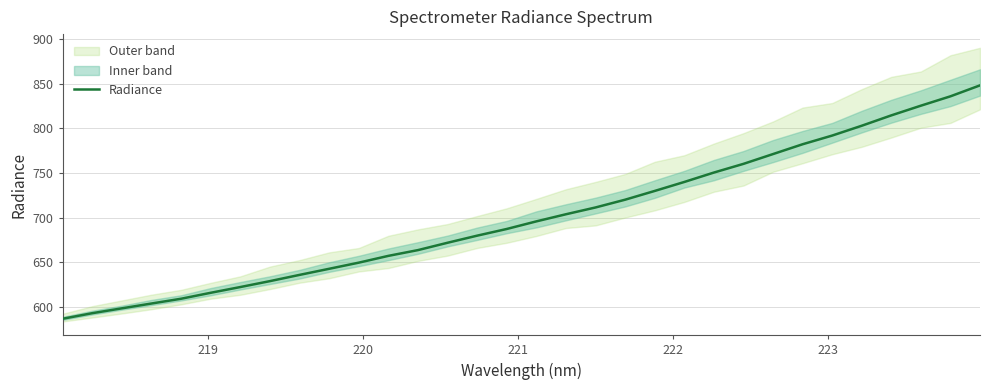

What is the greatest value displayed?

848.1